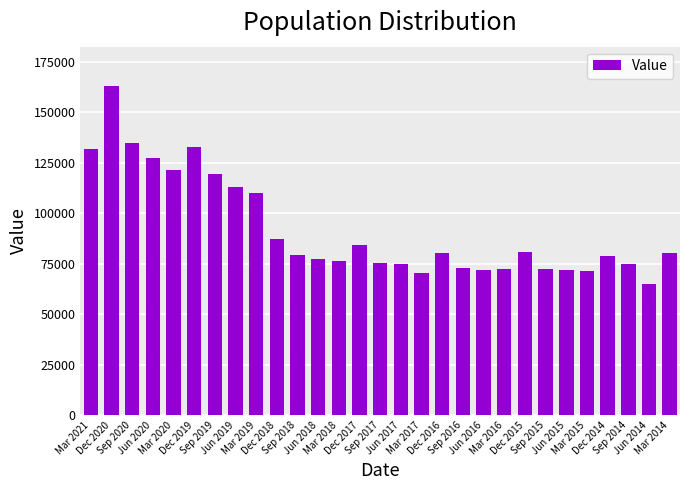

True or false: the data shows 44476 at Mar 2014.

False